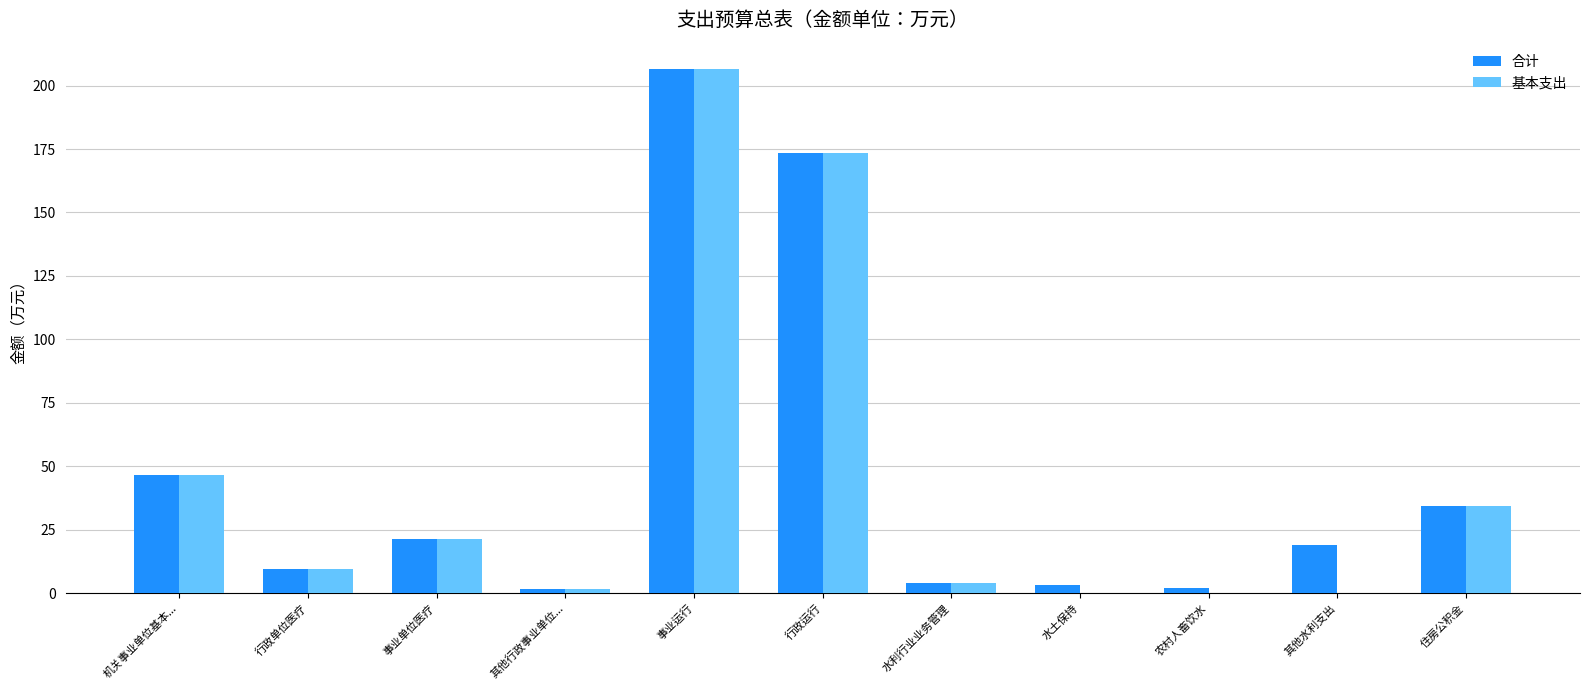

True or false: 基本支出 has a value of 0.0 at 水土保持.

True